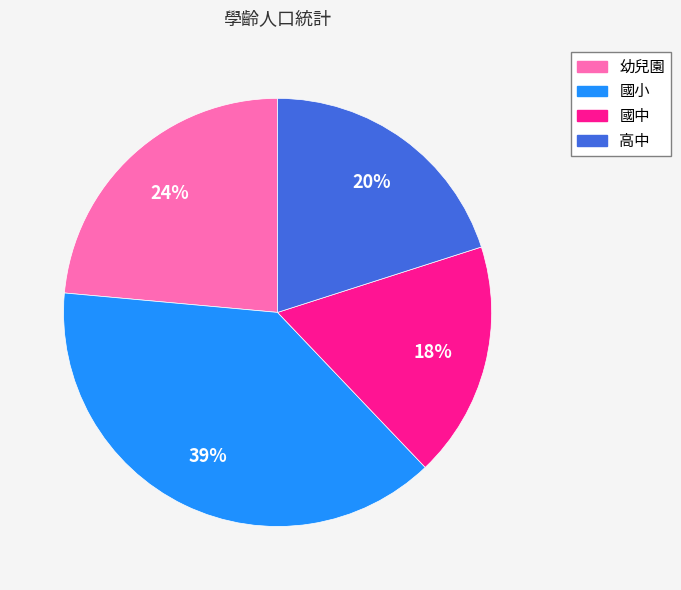

To the nearest percent, what is the combined percentage of 國中 and 高中?

38%